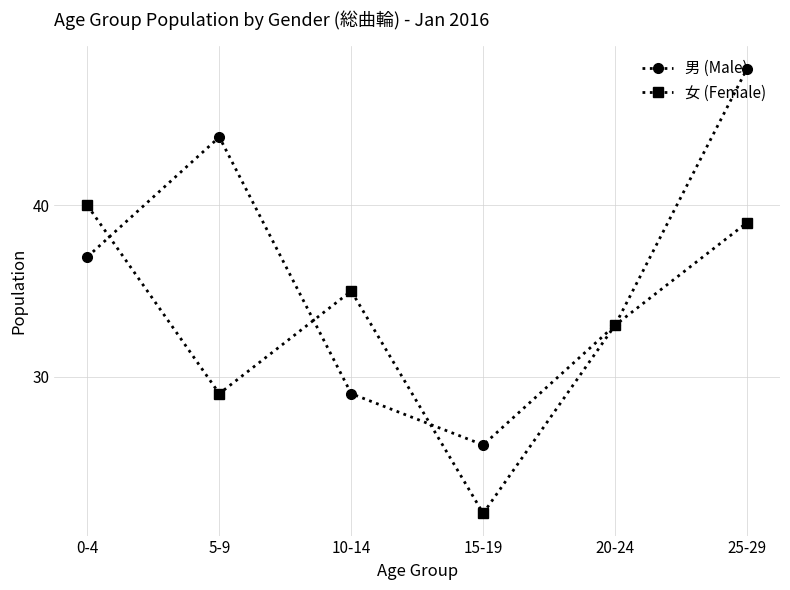

The value of 男 (Male) at 15-19 is 26. True or false?

True